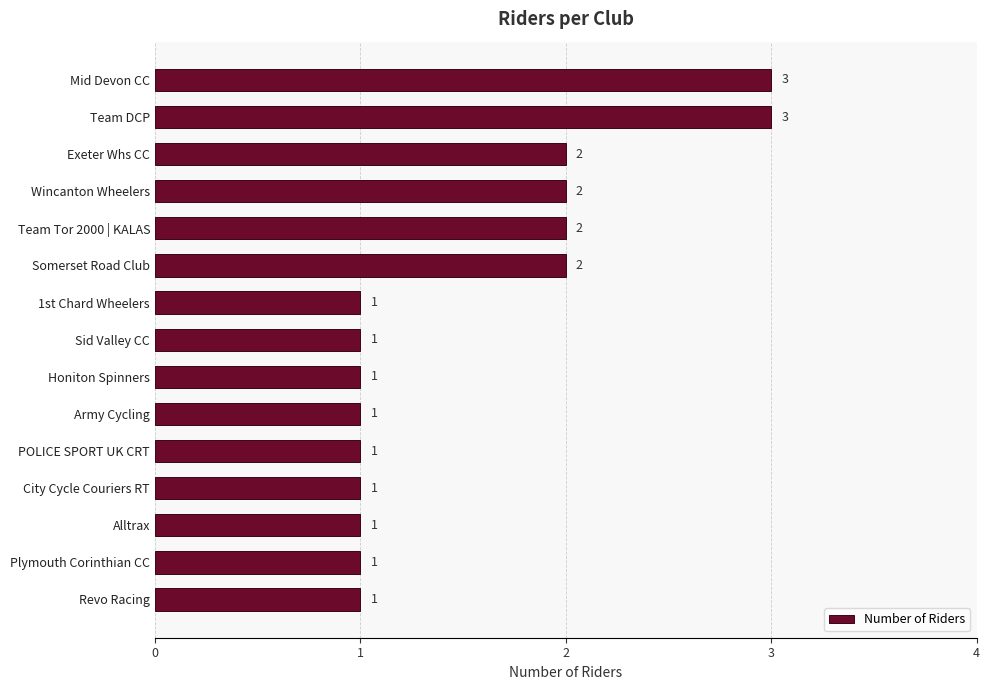

The value at City Cycle Couriers RT is 1. True or false?

True